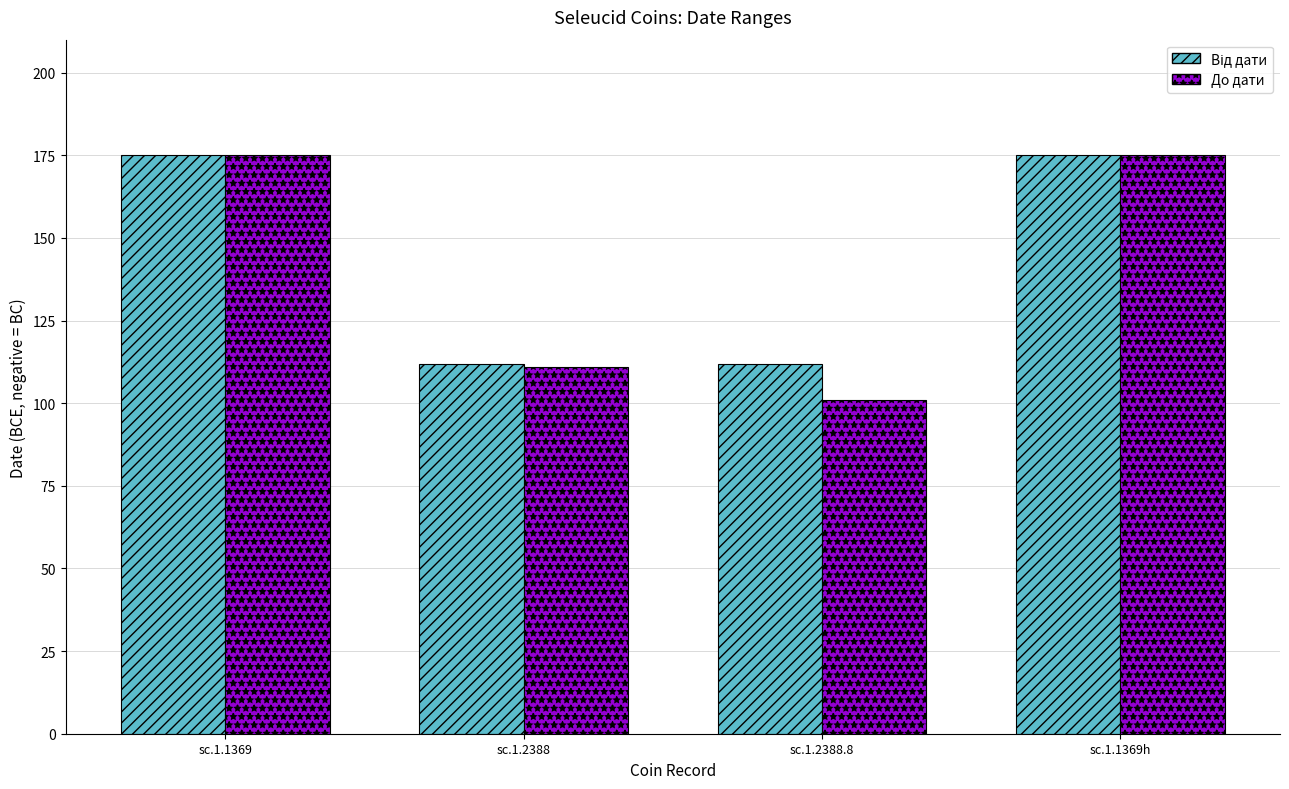

What is the difference between the maximum and minimum values in the До дати series?

74